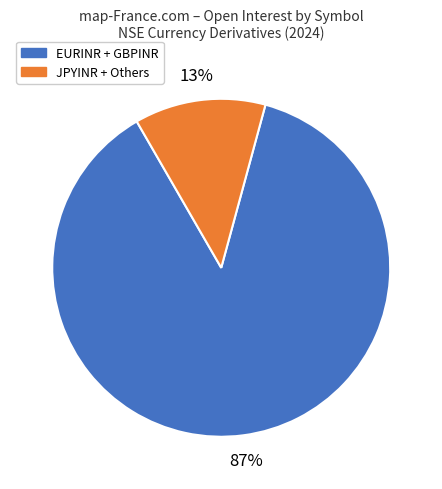

Does any single category account for the majority?

Yes